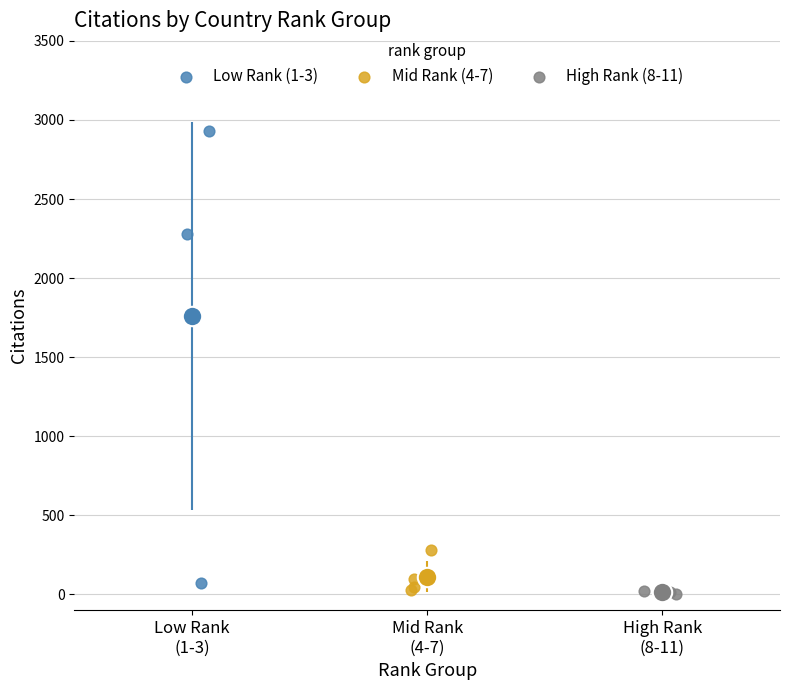

Which series contains the highest Y value?

Low Rank (1-3)